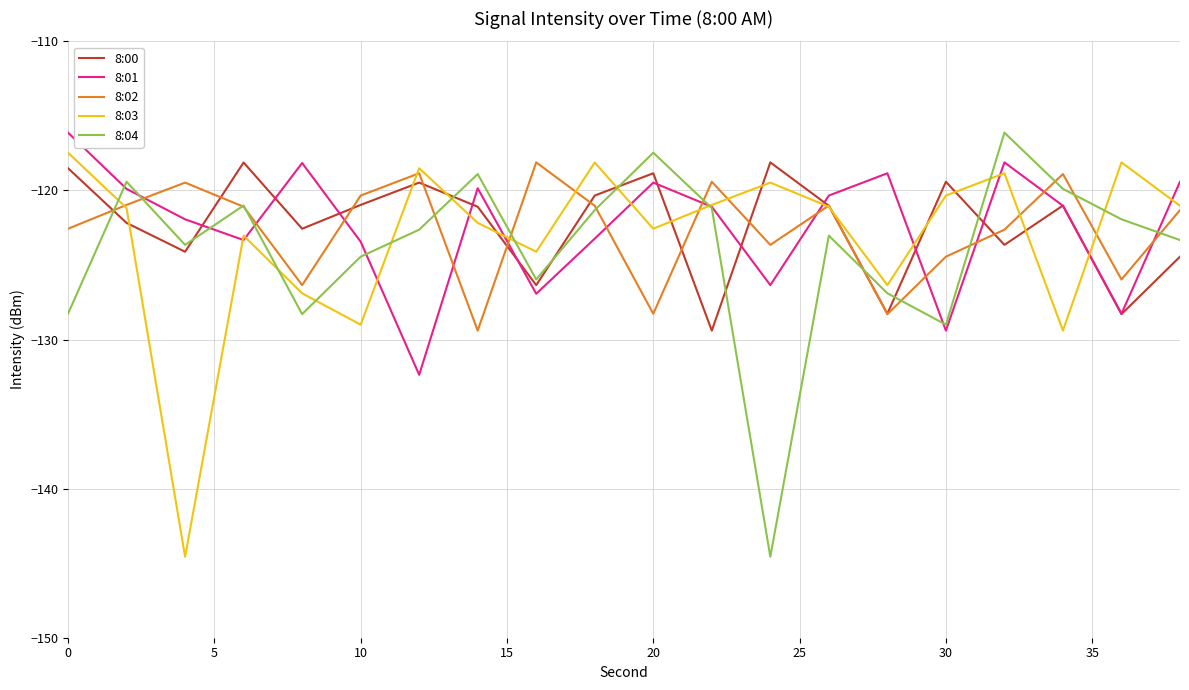

What is the lowest value of the 8:01 series?

-132.4